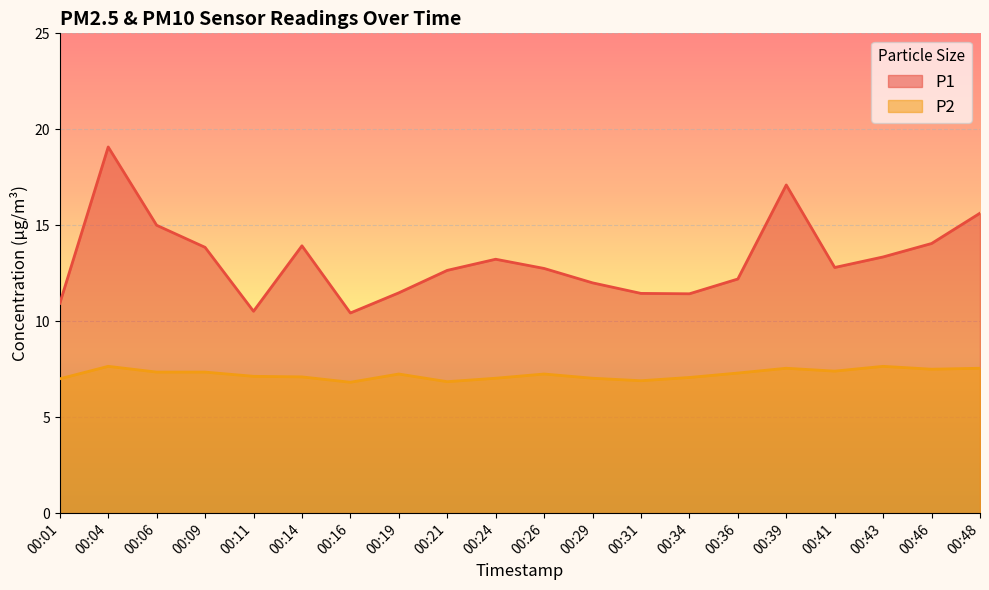

True or false: P2 has a value of 9.6 at 00:24.

False